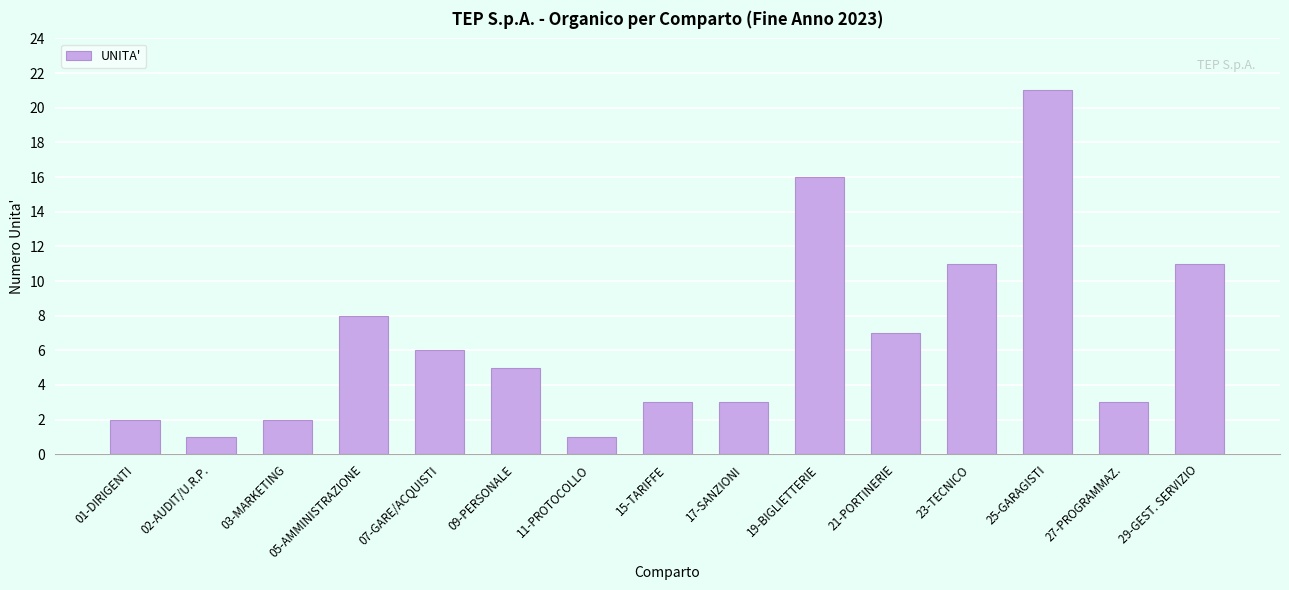

What is the label of the 1st bar from the left?

01-DIRIGENTI